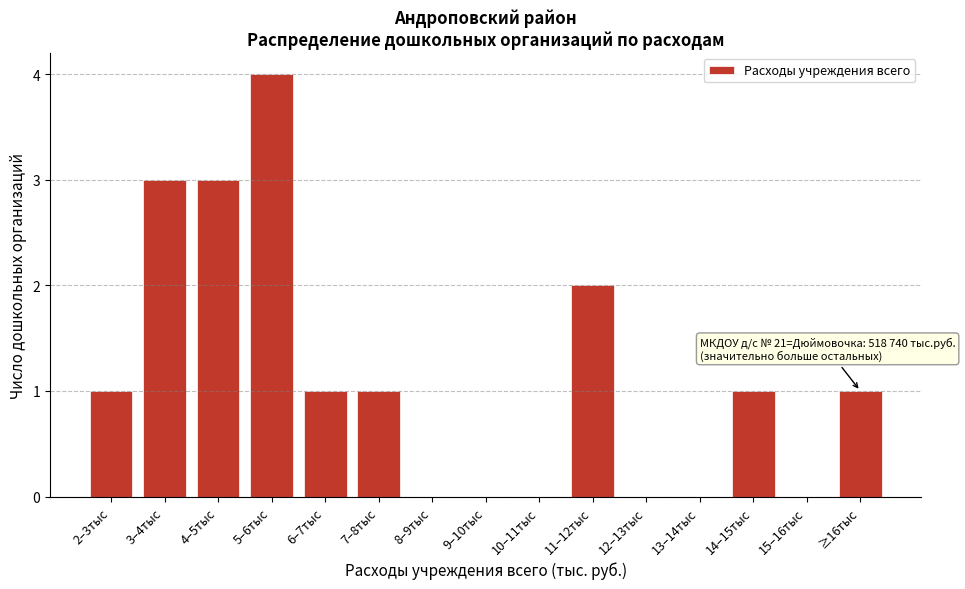

Reading left to right, extract all data points from this chart.

2–3тыс=1	3–4тыс=3	4–5тыс=3	5–6тыс=4	6–7тыс=1	7–8тыс=1	8–9тыс=0	9–10тыс=0	10–11тыс=0	11–12тыс=2	12–13тыс=0	13–14тыс=0	14–15тыс=1	15–16тыс=0	≥16тыс=1